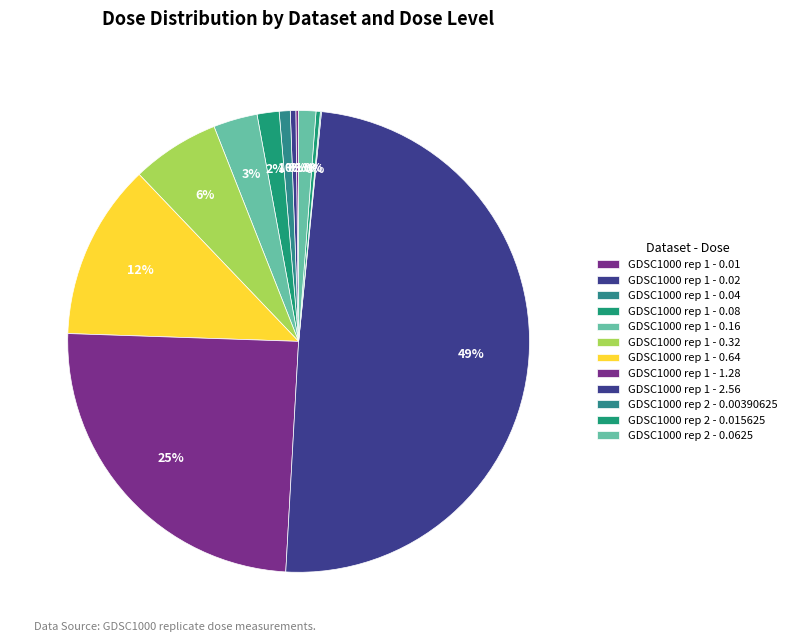

To the nearest percent, what is the average slice percentage?

8%